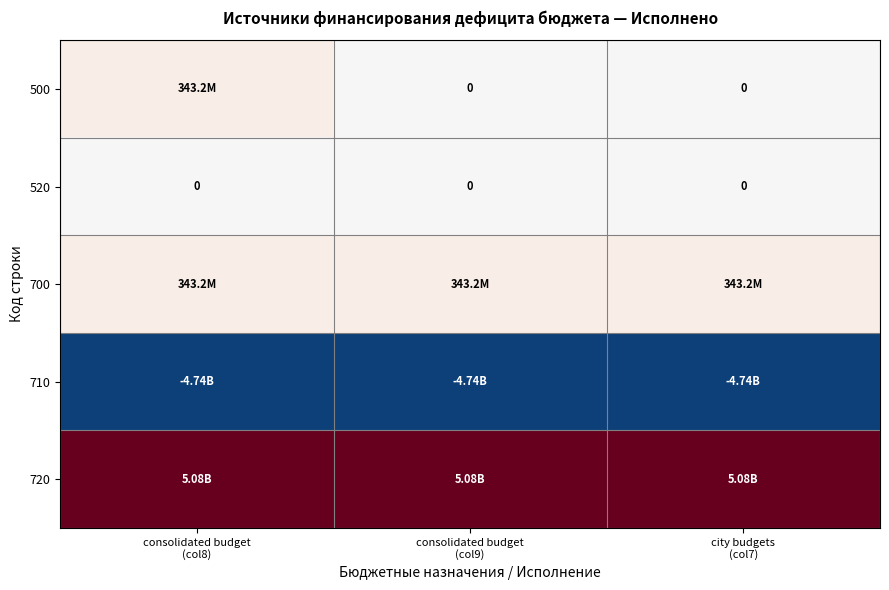

Which category has the lowest value in the 520 series?

consolidated budget (col8)